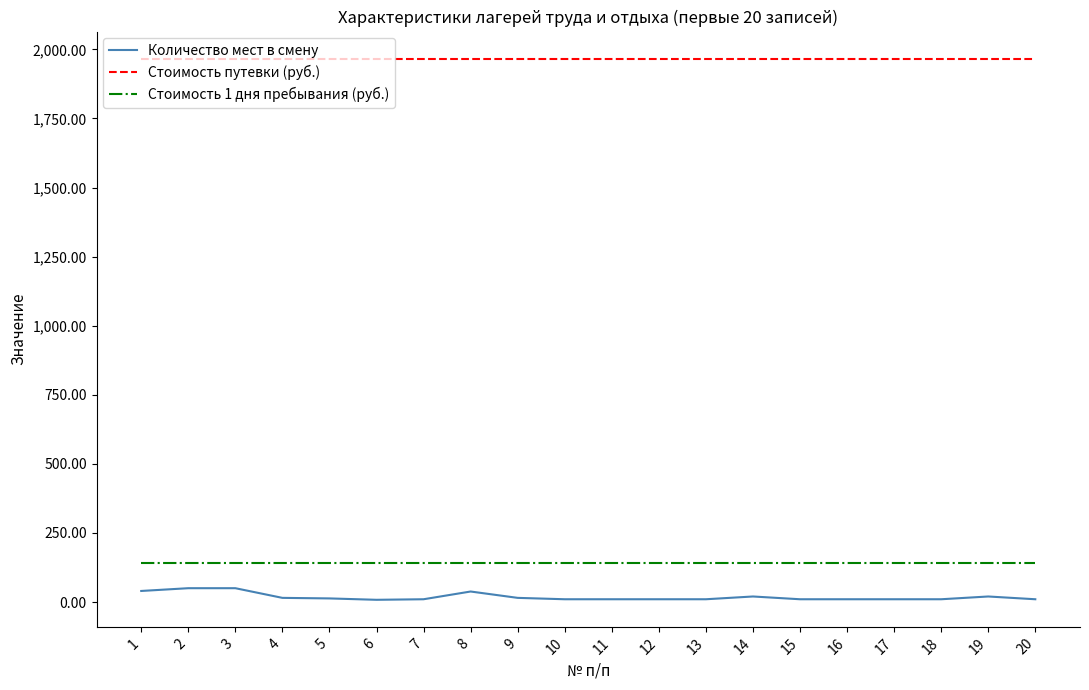

Which series has the largest range (max minus min)?

Количество мест в смену